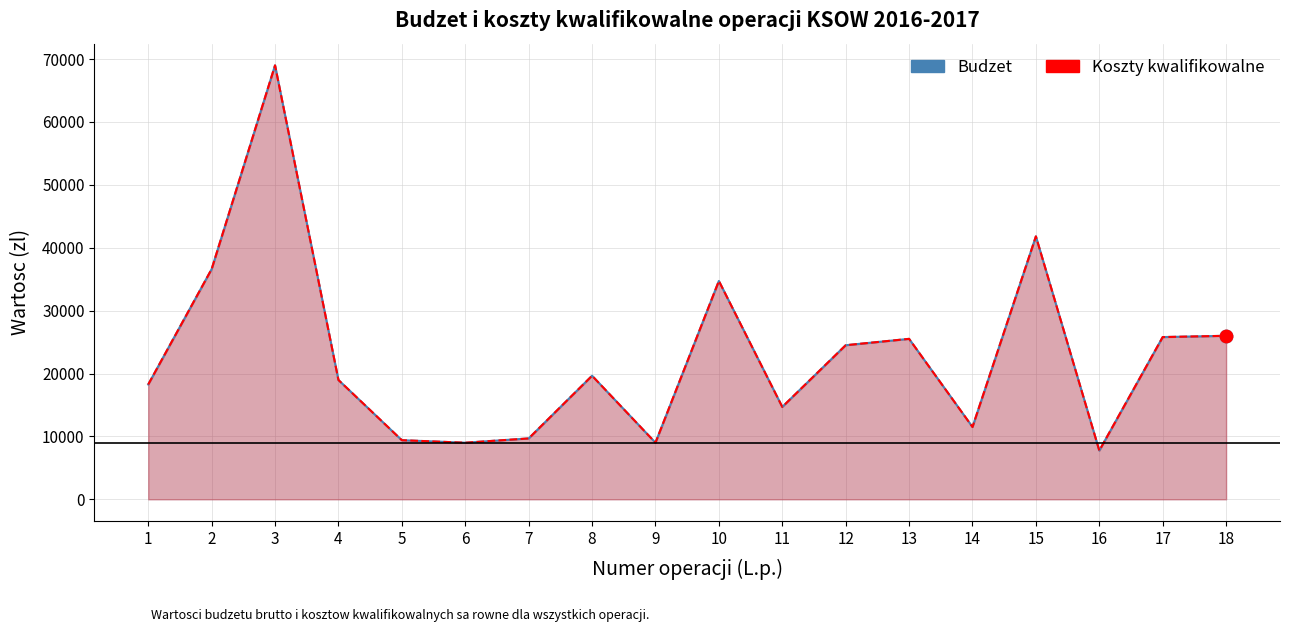

Which series reaches the maximum Y coordinate?

Budzet brutto